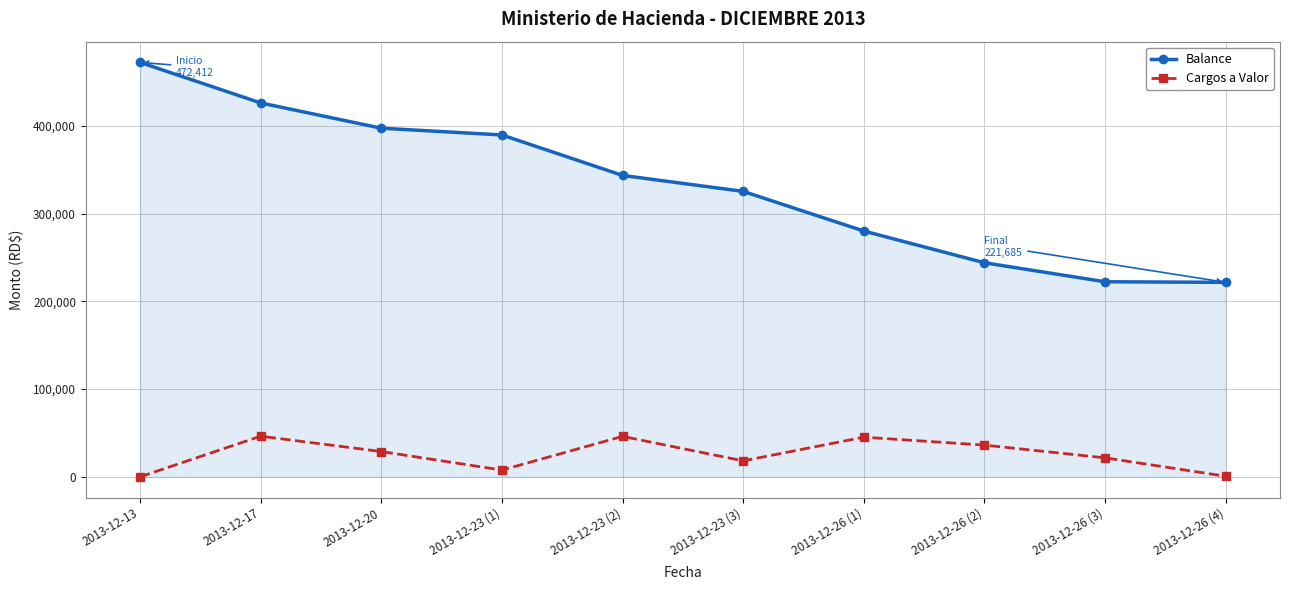

What is the label of the 3rd point from the right?

2013-12-26 (2)